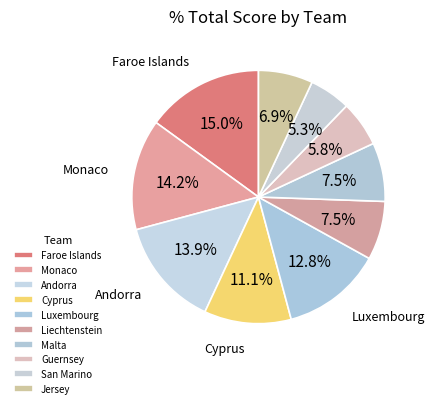

How many segments does this pie chart have?

10